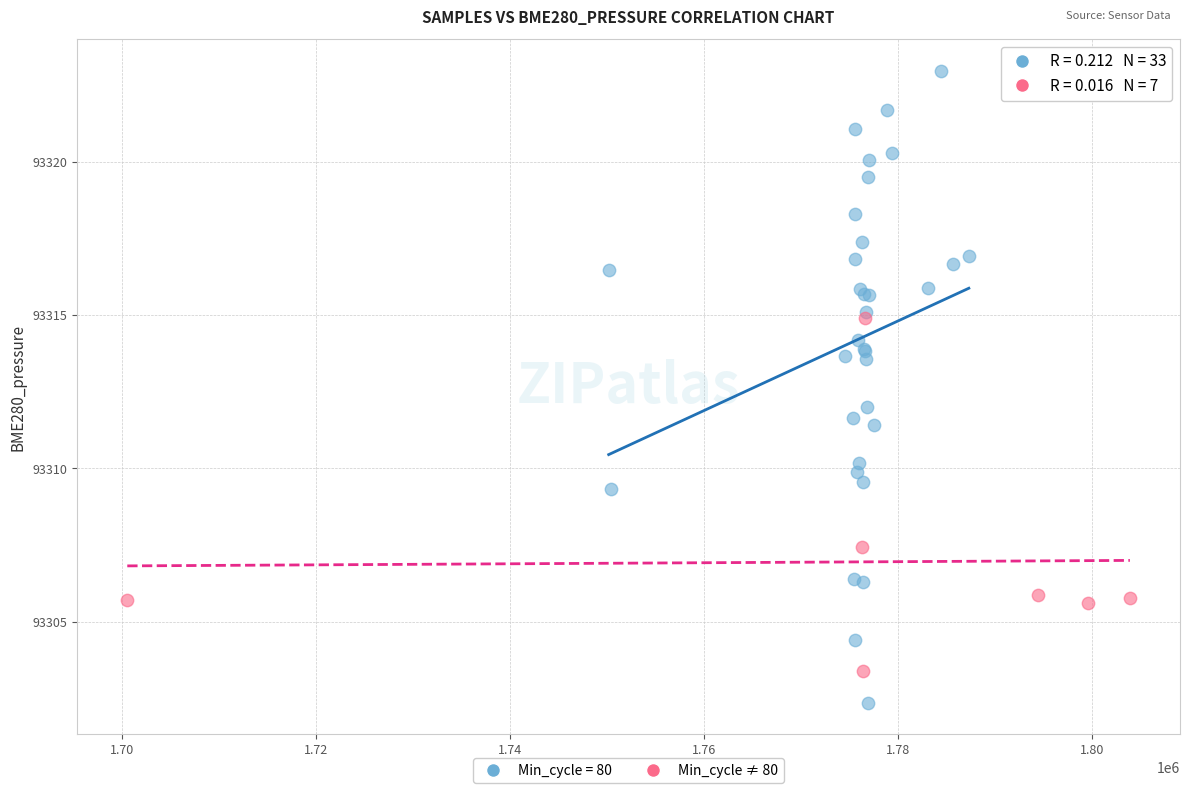

Which series contains the highest Y value?

Min_cycle = 80